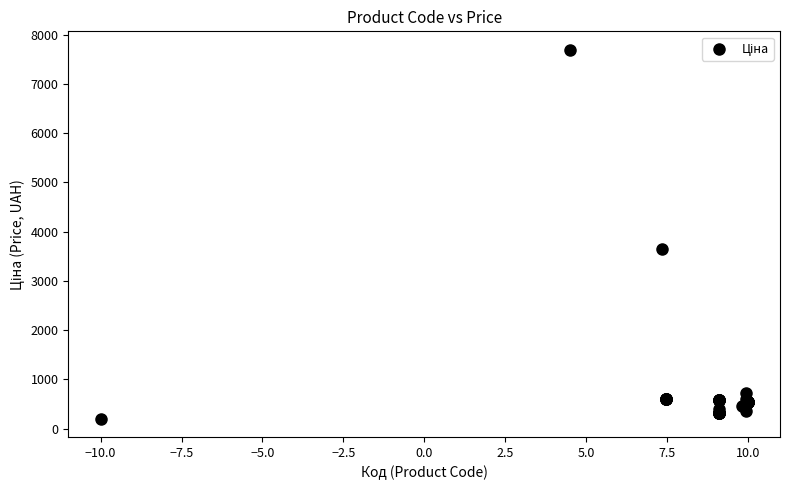

What Y value in the scatter plot is closest to 3947?

3646.5